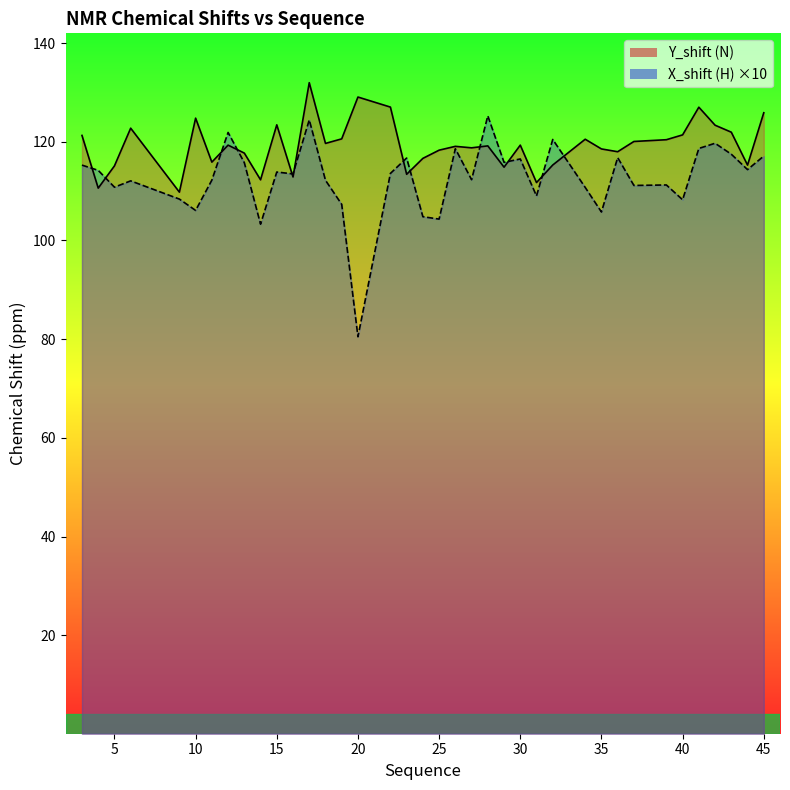

After their last crossing, which series has the higher values: X_shift (H) or Y_shift (N)?

Y_shift (N)